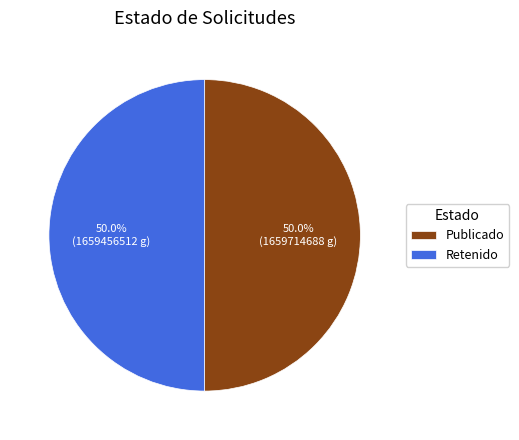

What is the ratio of the value at Publicado to the value at Retenido?

1.0